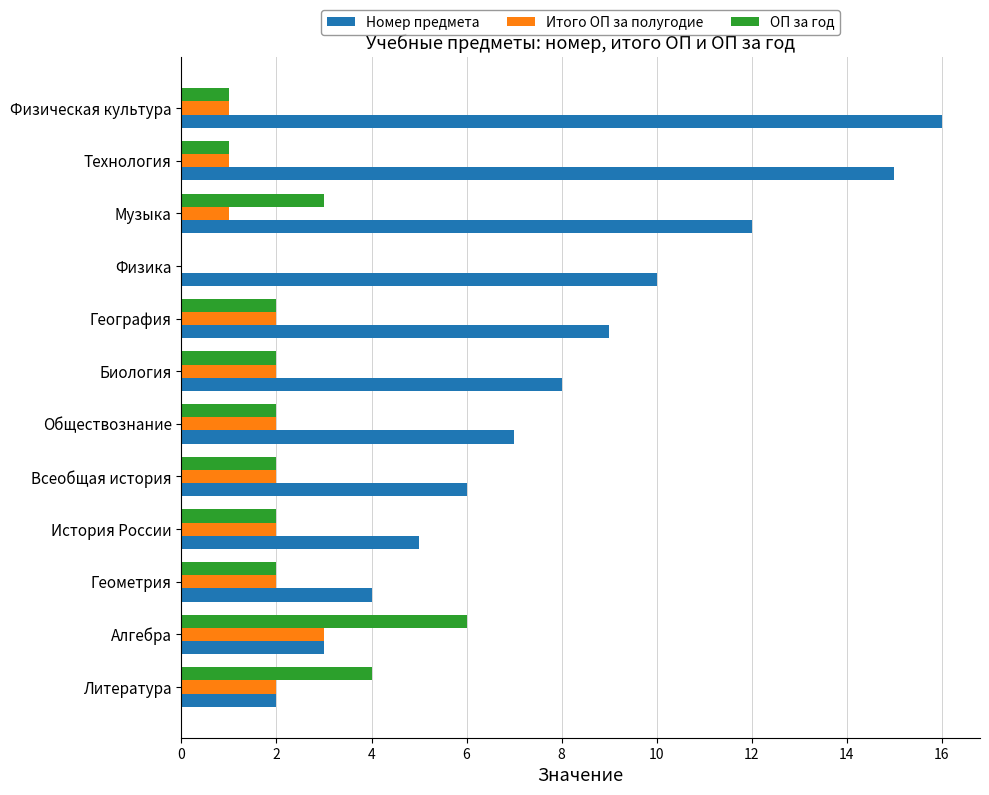

At which label does Номер предмета reach its peak?

Физическая культура